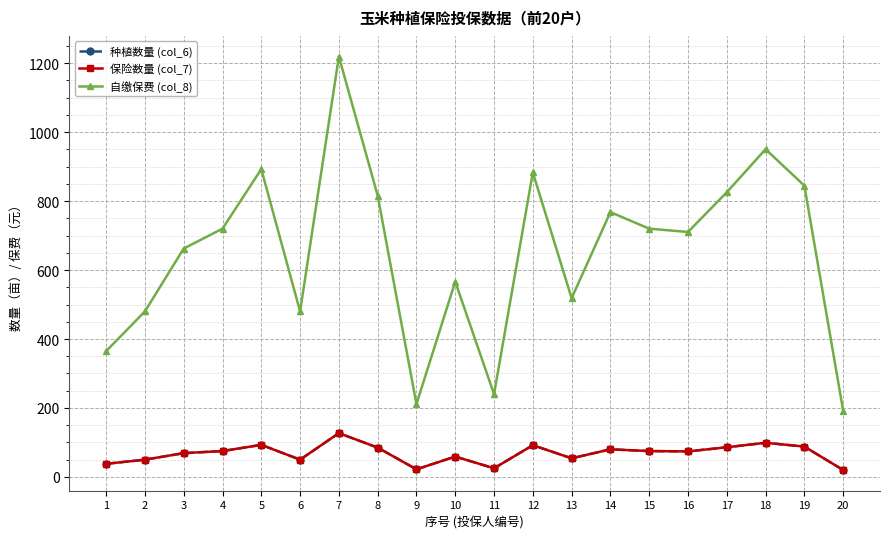

What is the value of the 自缴保费 (col_8) point at the 14th from the left?

768.0